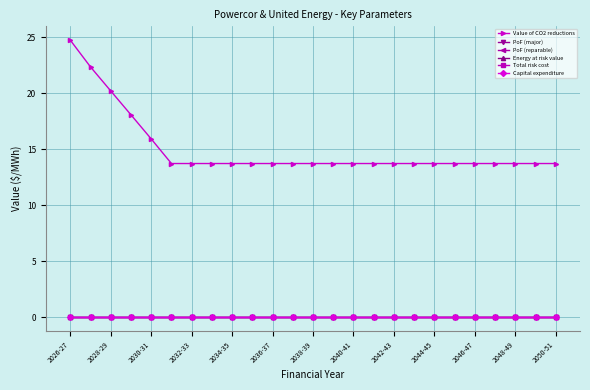

Is this an area chart (filled region under the line)?

No